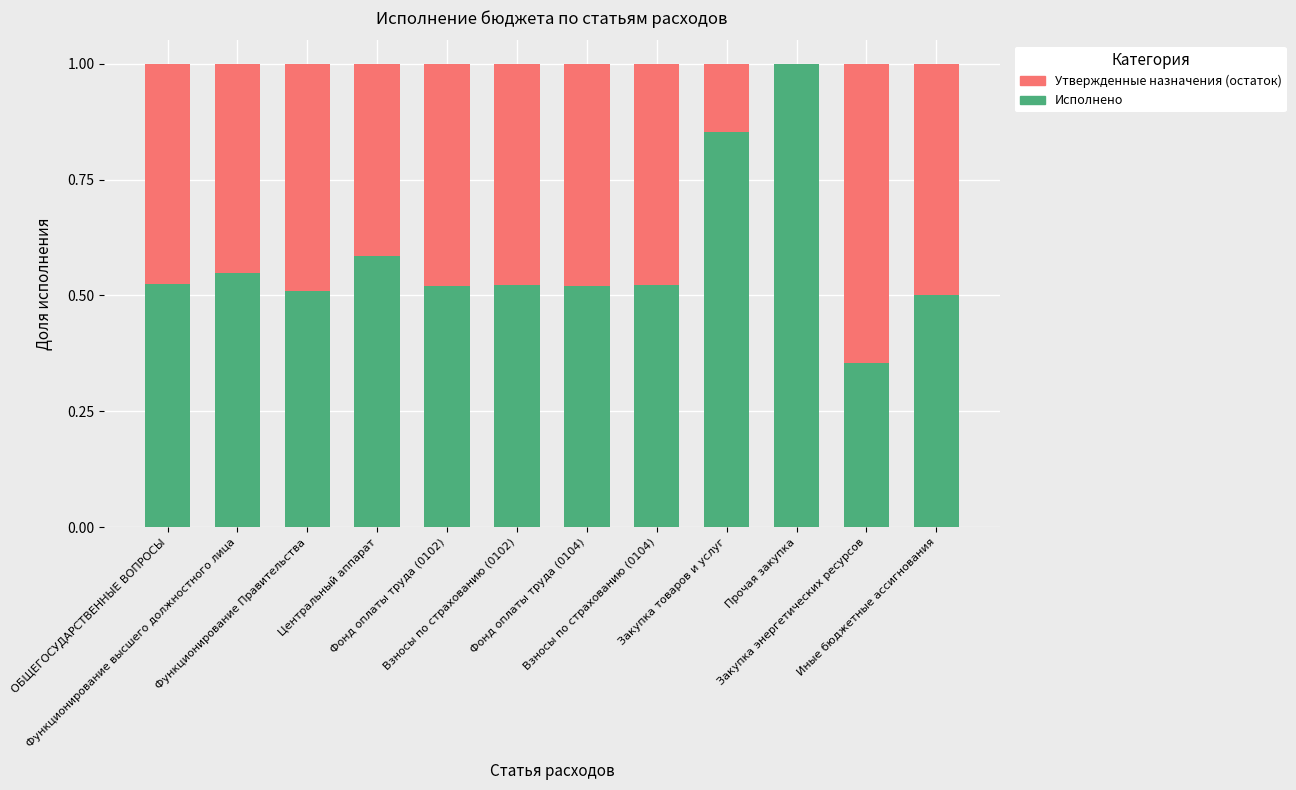

List the labels in order of Утвержденные назначения (остаток) value, smallest first.

Прочая закупка, Закупка товаров и услуг, Центральный аппарат, Функционирование высшего должностного лица, ОБЩЕГОСУДАРСТВЕННЫЕ ВОПРОСЫ, Взносы по страхованию (0102), Взносы по страхованию (0104), Фонд оплаты труда (0102), Фонд оплаты труда (0104), Функционирование Правительства, Иные бюджетные ассигнования, Закупка энергетических ресурсов